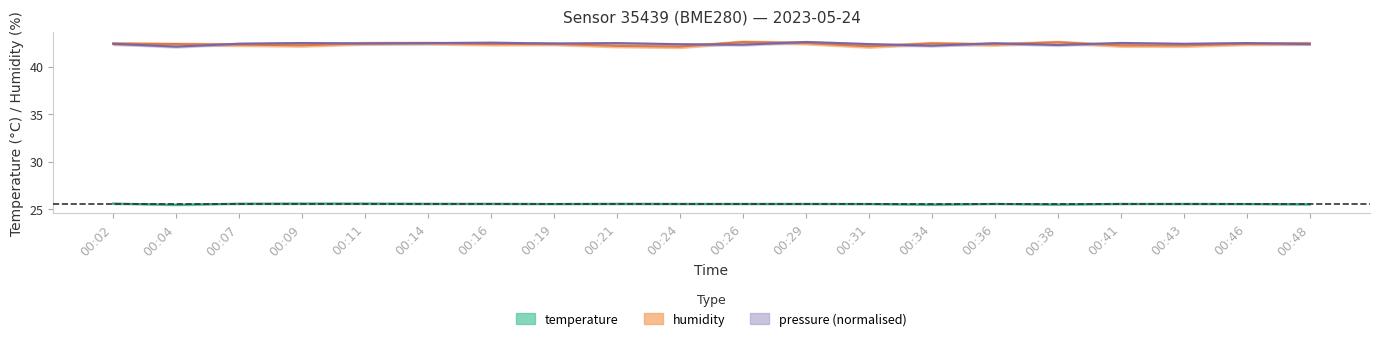

Reading left to right, transcribe all the data shown in this chart.

temperature: 00:02=25.6	00:04=25.5	00:07=25.6	00:09=25.6	00:11=25.6	00:14=25.6	00:16=25.6	00:19=25.5	00:21=25.6	00:24=25.6	00:26=25.6	00:29=25.6	00:31=25.5	00:34=25.5	00:36=25.6	00:38=25.5	00:41=25.6	00:43=25.6	00:46=25.5	00:48=25.5
humidity: 00:02=42.4	00:04=42.4	00:07=42.3	00:09=42.2	00:11=42.5	00:14=42.5	00:16=42.4	00:19=42.4	00:21=42.2	00:24=42.1	00:26=42.6	00:29=42.5	00:31=42.1	00:34=42.4	00:36=42.3	00:38=42.6	00:41=42.2	00:43=42.2	00:46=42.4	00:48=42.4
pressure_norm: 00:02=42.4	00:04=42.1	00:07=42.4	00:09=42.5	00:11=42.4	00:14=42.5	00:16=42.5	00:19=42.4	00:21=42.5	00:24=42.4	00:26=42.3	00:29=42.6	00:31=42.4	00:34=42.2	00:36=42.5	00:38=42.3	00:41=42.5	00:43=42.4	00:46=42.5	00:48=42.4